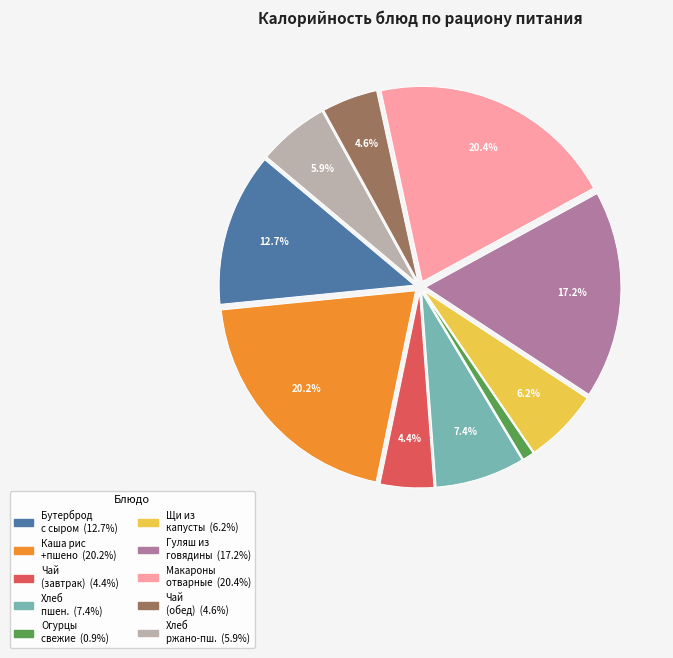

Is there any slice that represents more than half of the pie?

No